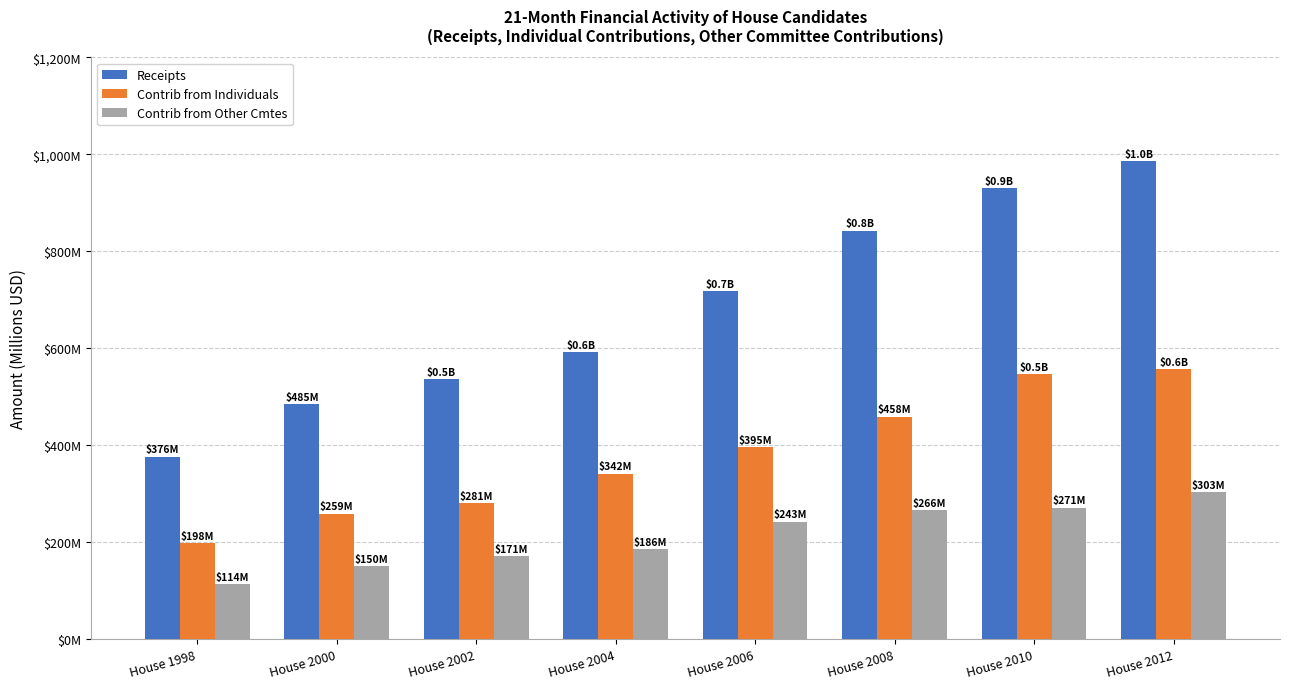

The Receipts series shows 278.8 at House 2012. True or false?

False